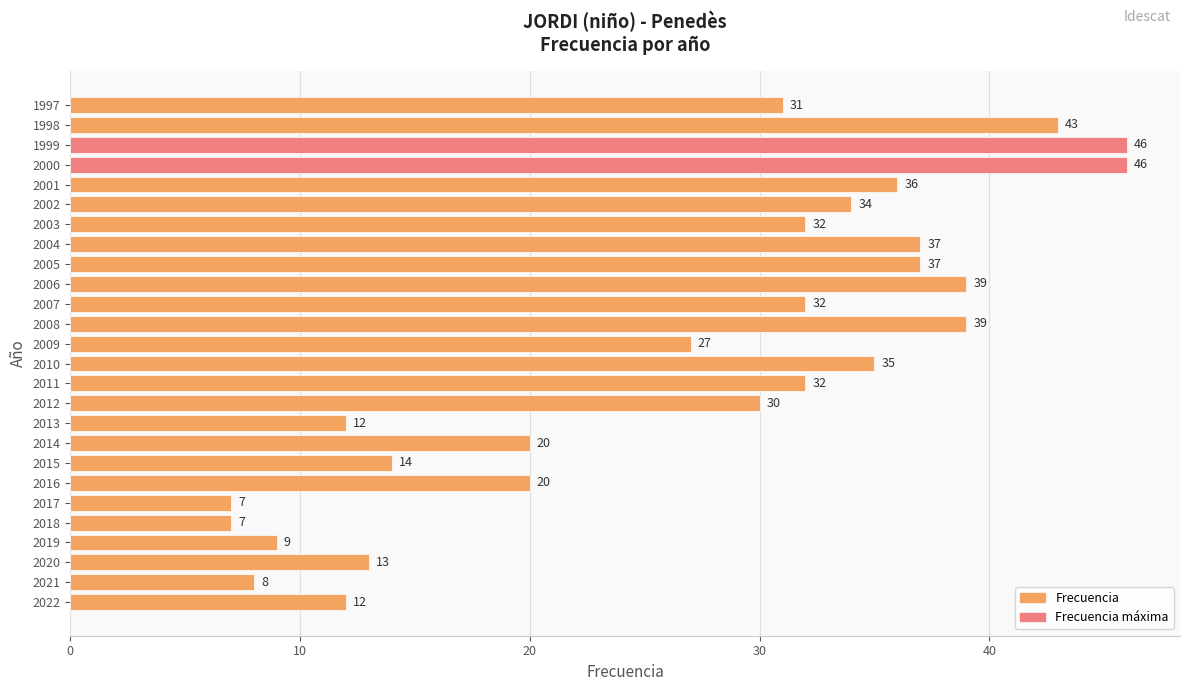

How many bars are there in total?

26